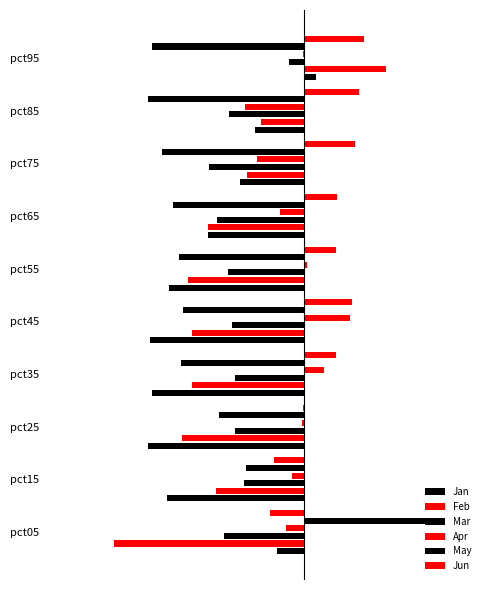

What is the value of the Jan bar at the 1st from the left?

-0.2